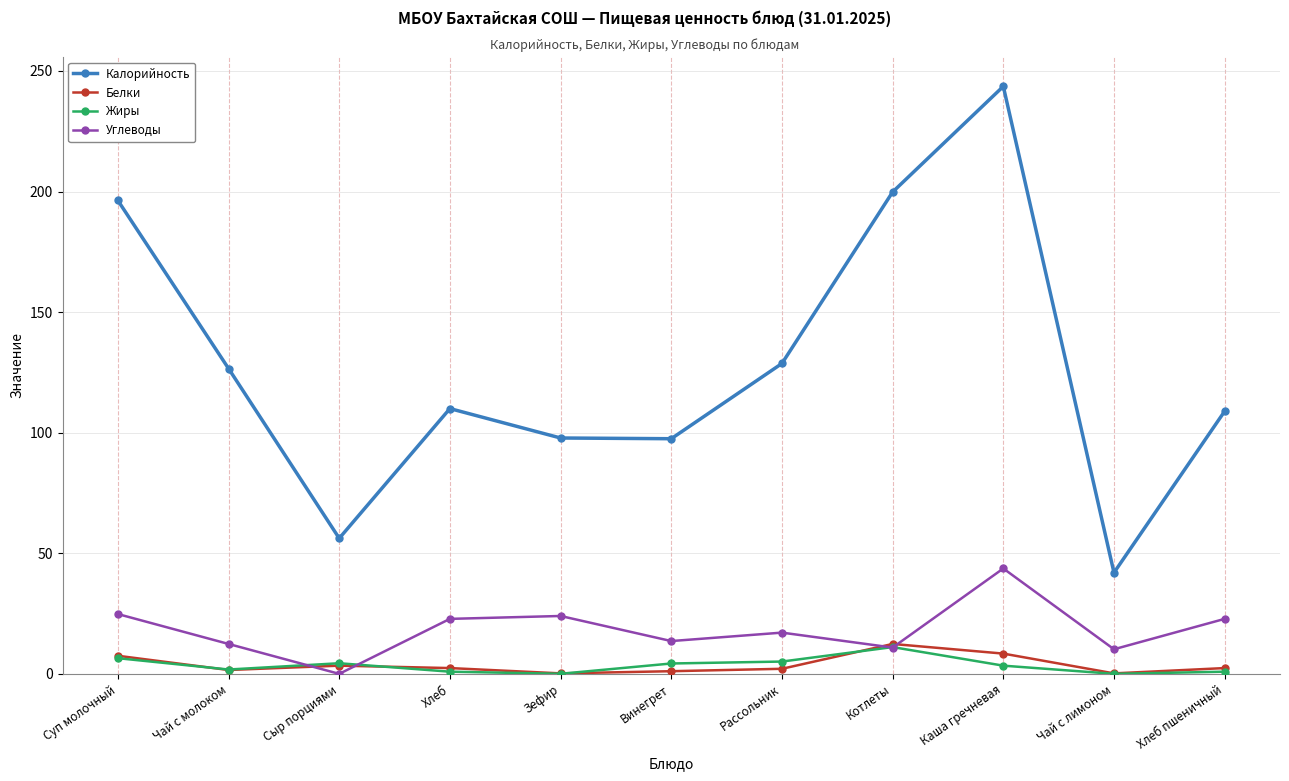

Which series changed the most between Суп молочный and Винегрет?

Калорийность